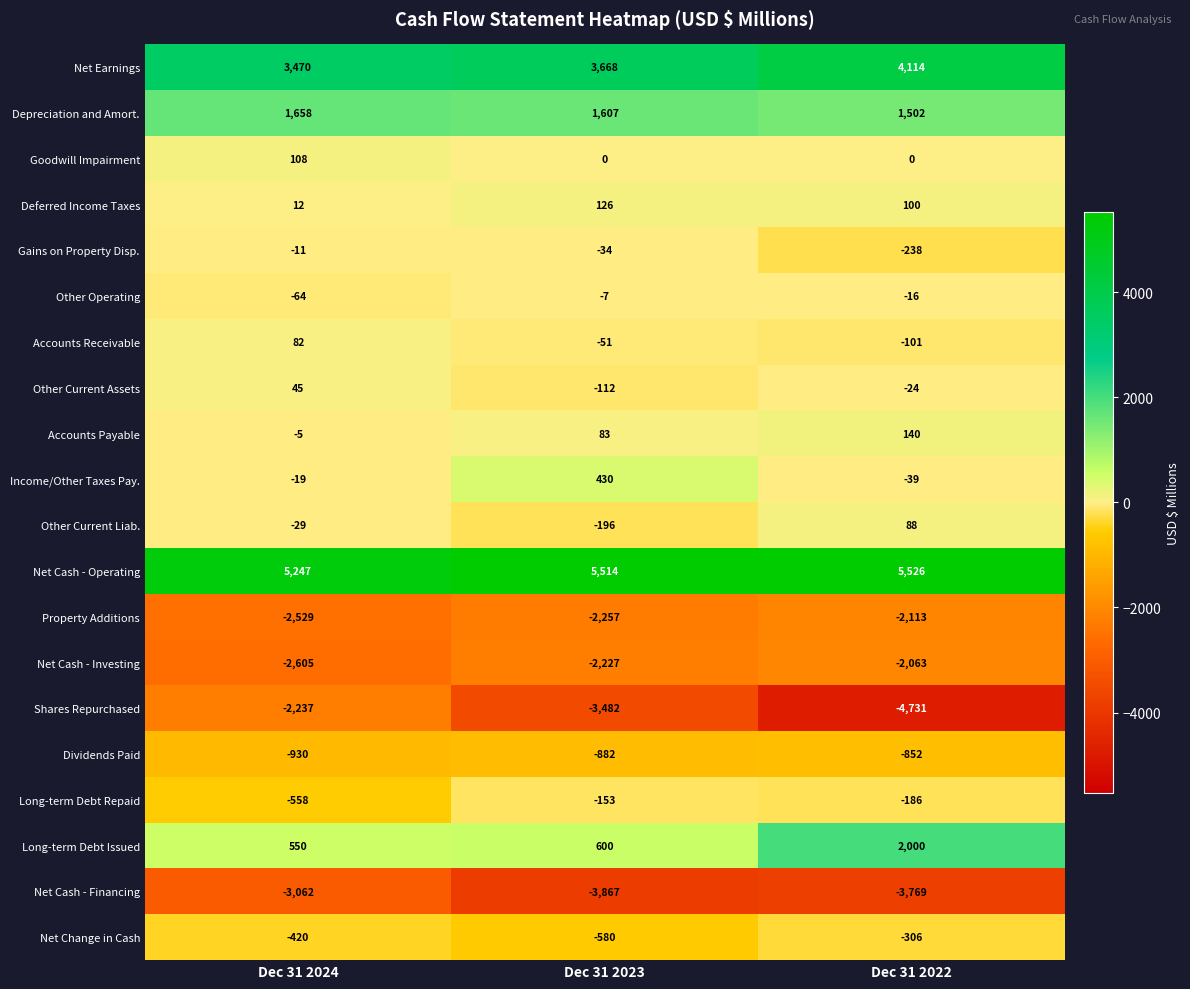

Where is Other Current Liab. nearest to the value -54?

Dec 31 2024